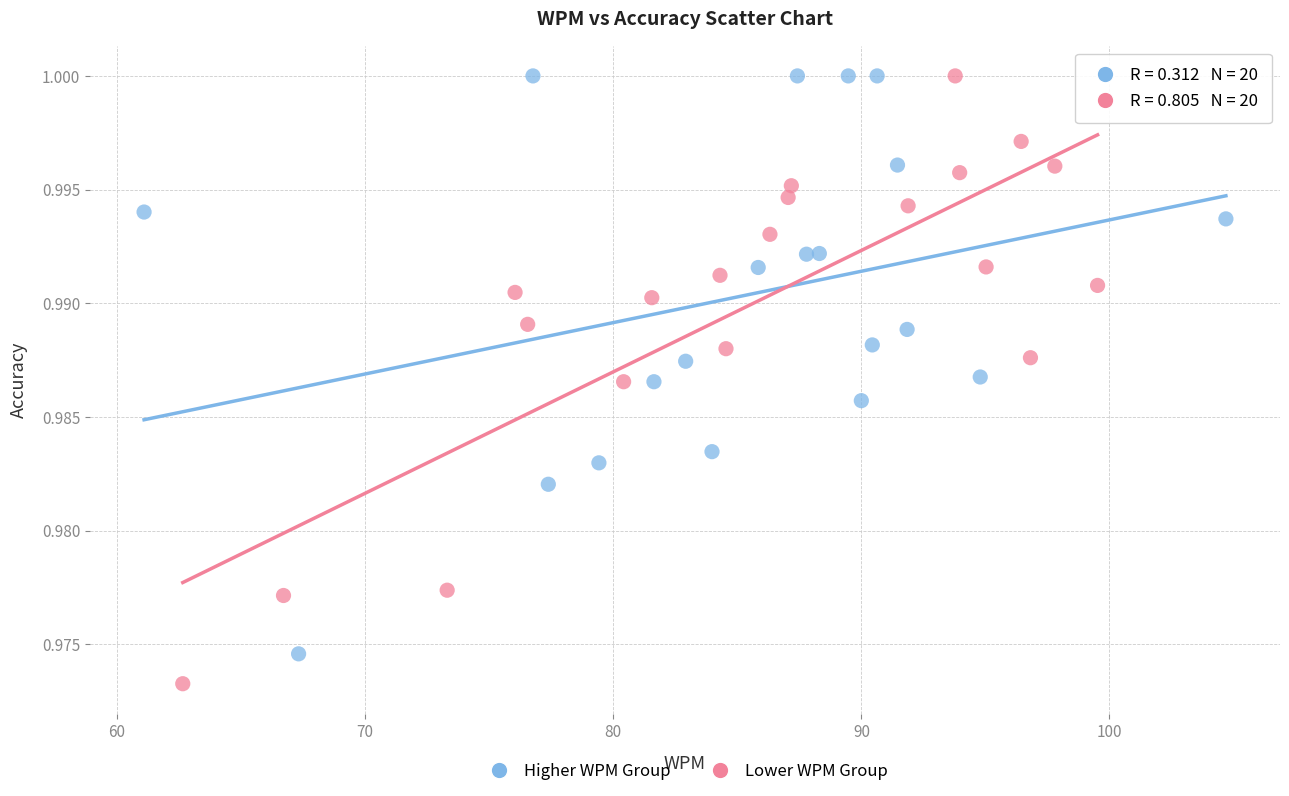

Which series has the largest Y range (max minus min)?

Lower WPM Group